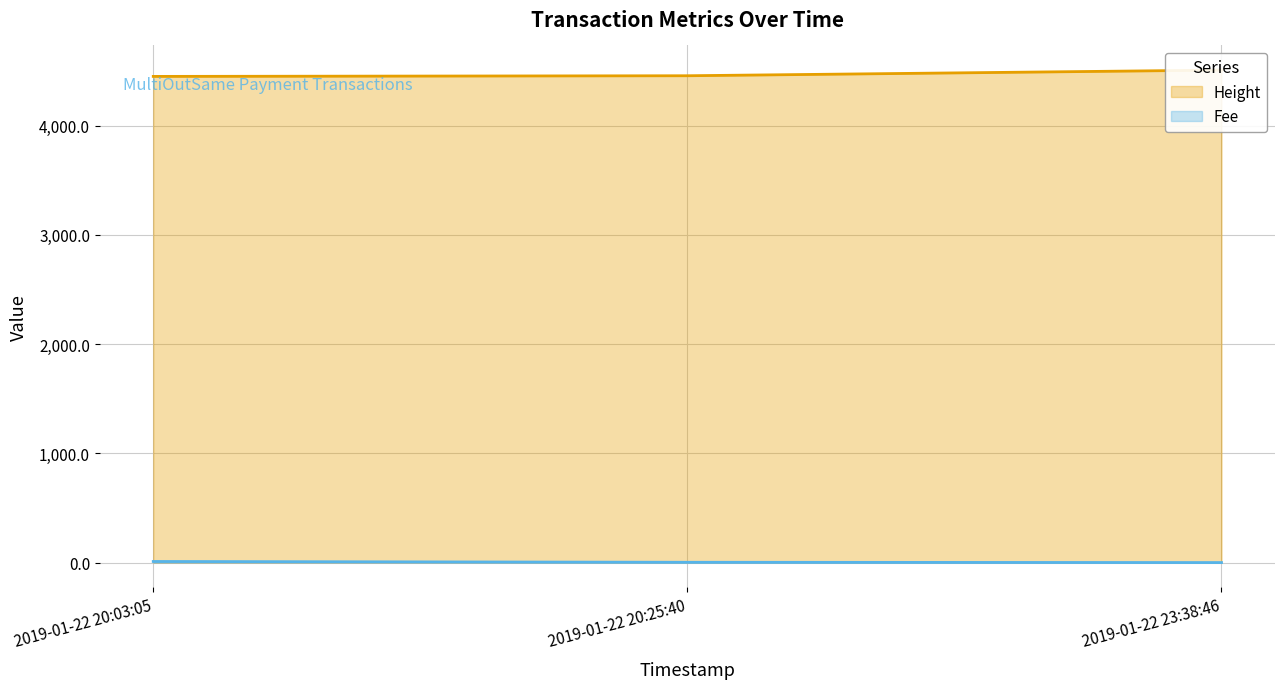

At which category is the sum across all series the highest?

2019-01-22 23:38:46